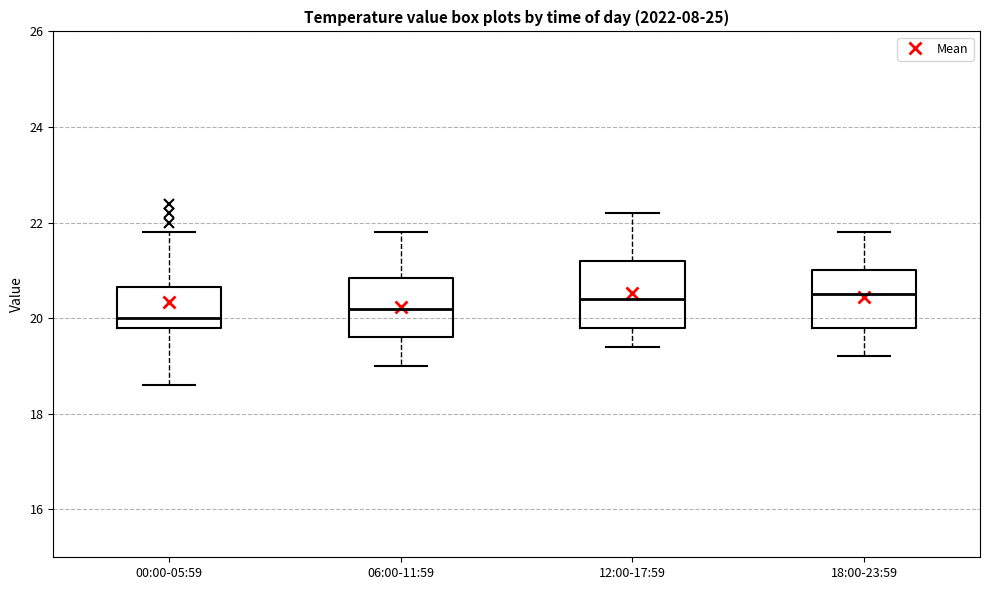

Reading left to right, read every box against the y-axis: the position of its median line, the range the box covers, and the ends of its whiskers. The values are not printed on the chart, so give them approximately, as read against the axis.

00:00-05:59: median 20.0, box 19.8 to 20.6, whiskers 18.6 to 21.8
06:00-11:59: median 20.2, box 19.6 to 20.8, whiskers 19.0 to 21.8
12:00-17:59: median 20.4, box 19.8 to 21.2, whiskers 19.4 to 22.2
18:00-23:59: median 20.6, box 19.8 to 21.0, whiskers 19.2 to 21.8